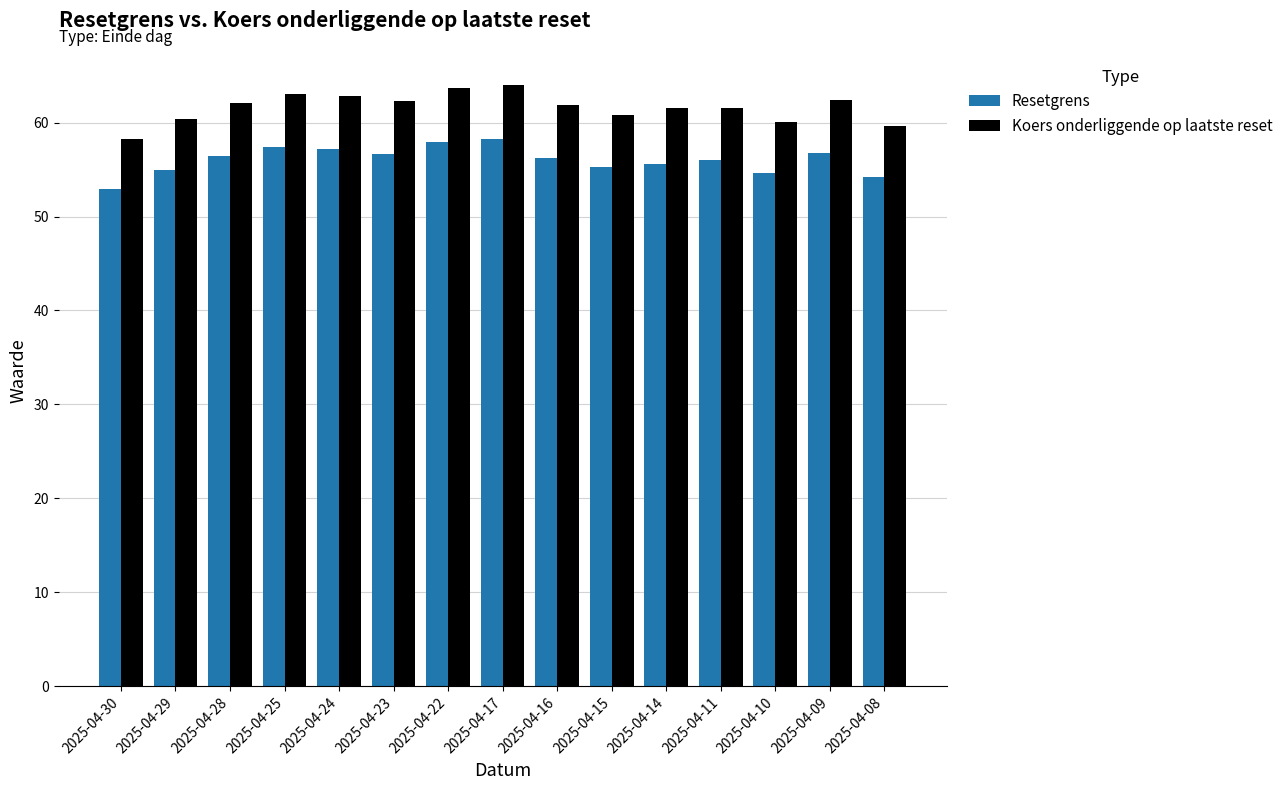

What is the minimum value shown in the chart?

53.0